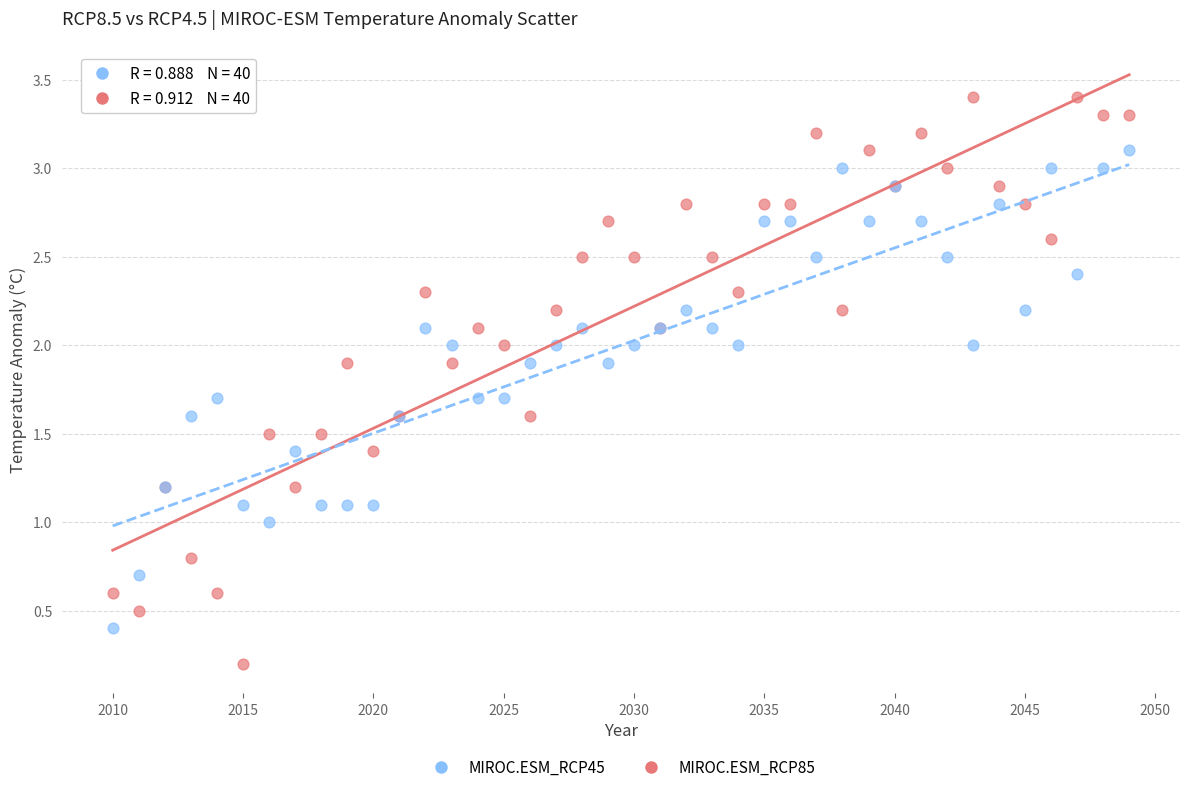

What is the X range (max minus min) for the scatter plot?

39.0